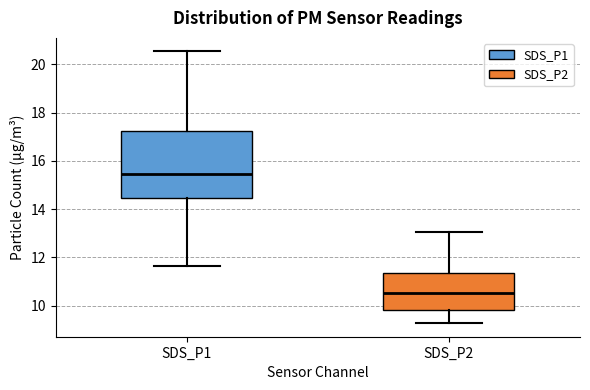

Reading left to right, read every box against the y-axis: the position of its median line, the range the box covers, and the ends of its whiskers. The values are not printed on the chart, so give them approximately, as read against the axis.

SDS_P1: median 15.4, box 14.4 to 17.2, whiskers 11.6 to 20.6
SDS_P2: median 10.6, box 9.8 to 11.4, whiskers 9.2 to 13.0